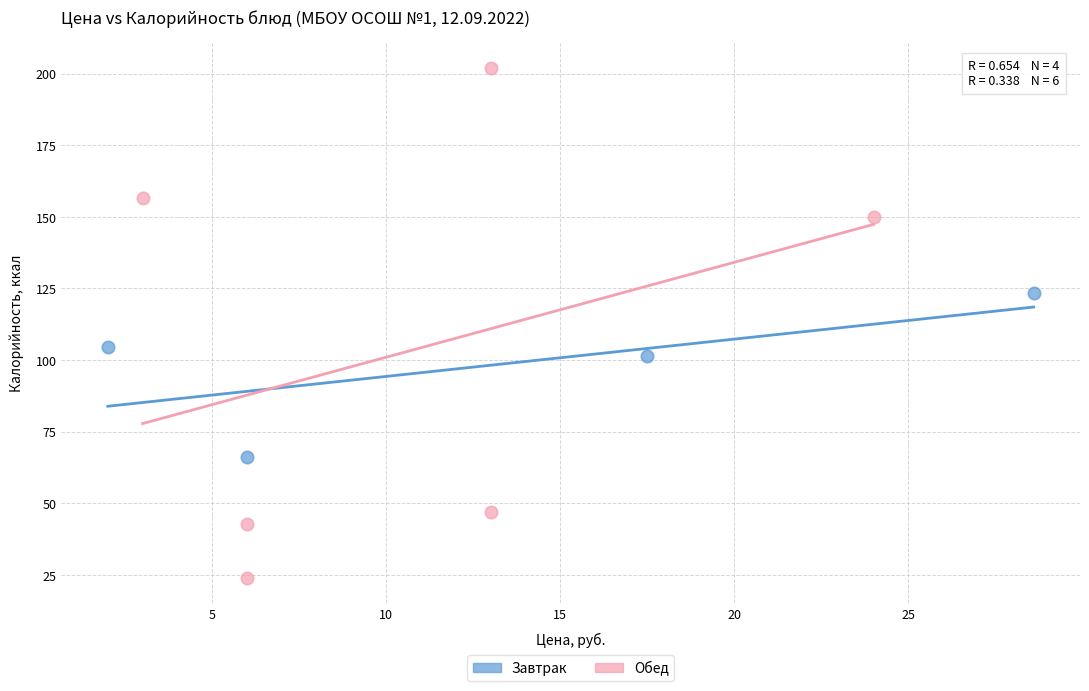

Which series has the widest spread of Y values?

Обед